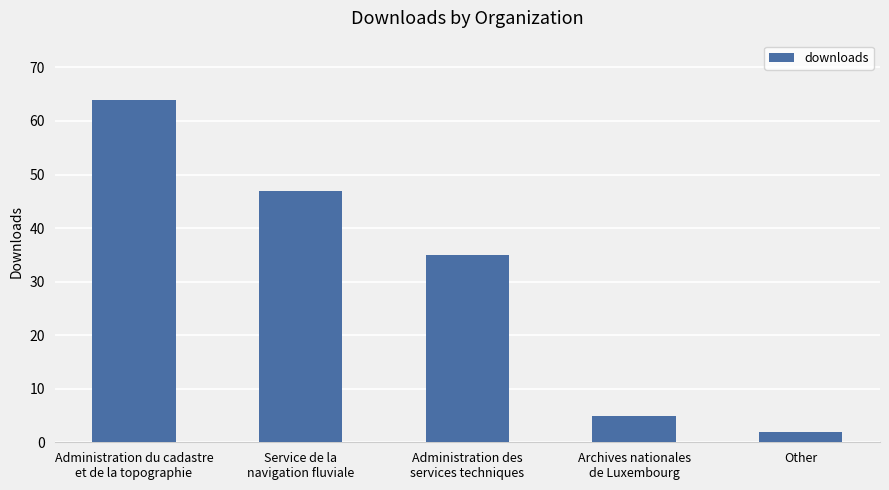

What is the minimum value shown in the chart?

2